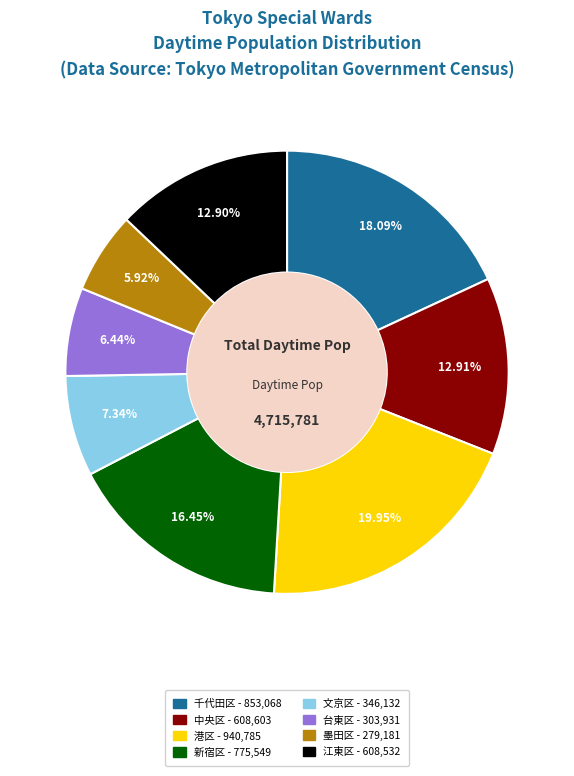

Do 台東区 and 港区 together represent more than half of the pie?

No